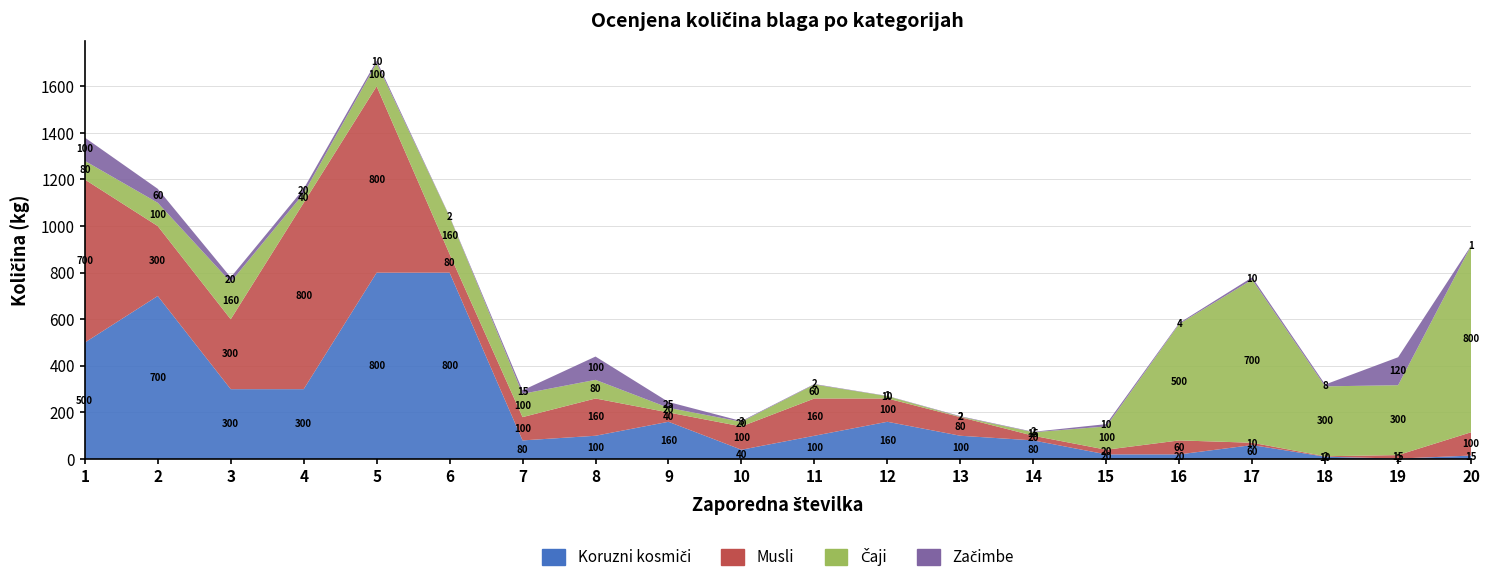

Reading left to right, list all the values displayed in this chart.

Koruzni kosmiči: 500	700	300	300	800	800	80	100	160	40	100	160	100	80	20	20	60	10	2	15
Musli: 700	300	300	800	800	80	100	160	40	100	160	100	80	20	20	60	10	2	15	100
Čaji: 80	100	160	40	100	160	100	80	20	20	60	10	2	15	100	500	700	300	300	800
Začimbe: 100	60	20	20	10	2	15	100	25	3	2	1	2	2	10	4	10	8	120	1